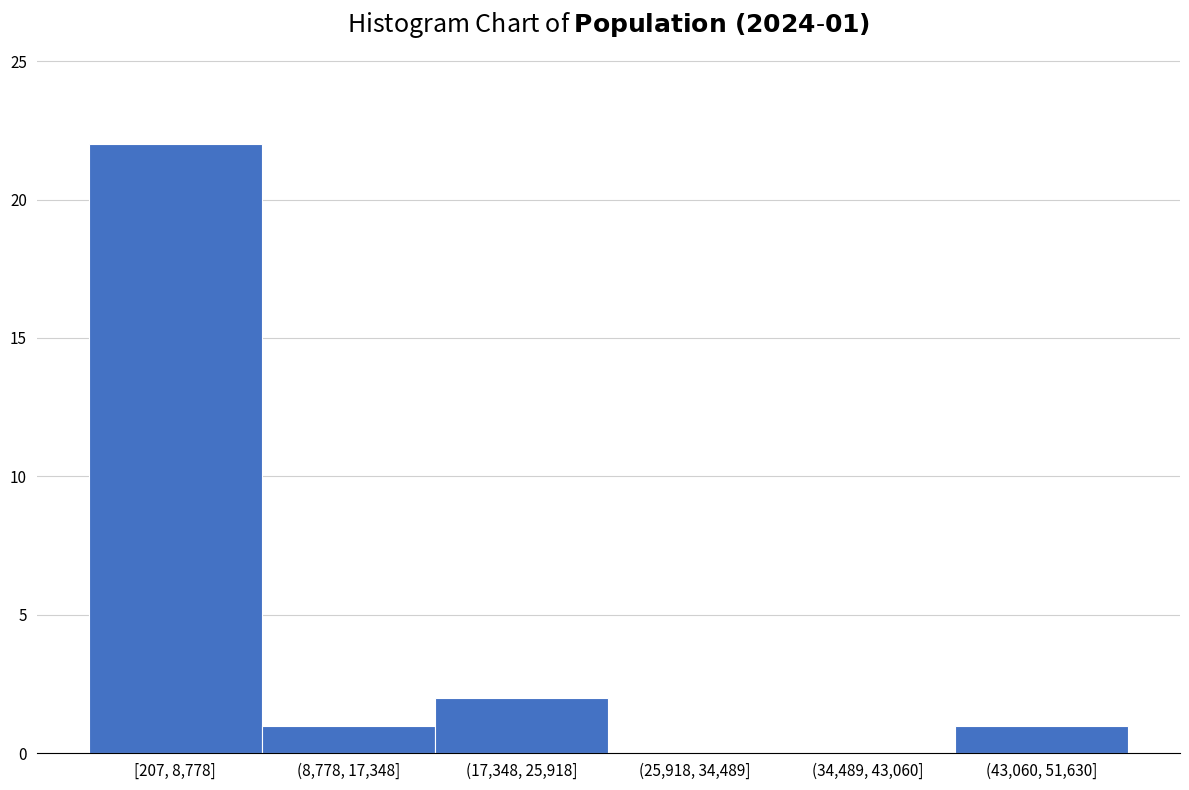

Reading left to right, what are all the values shown in this chart?

[207, 8,778]=22	(8,778, 17,348]=1	(17,348, 25,918]=2	(25,918, 34,489]=0	(34,489, 43,060]=0	(43,060, 51,630]=1